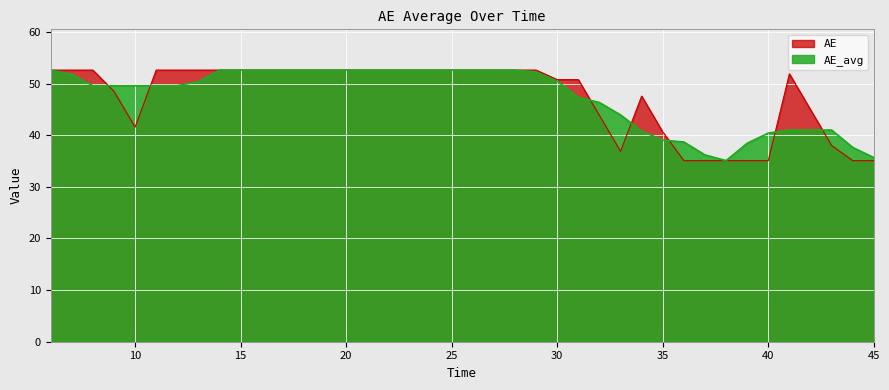

What is the value of the AE point at the 9th from the left?

52.6